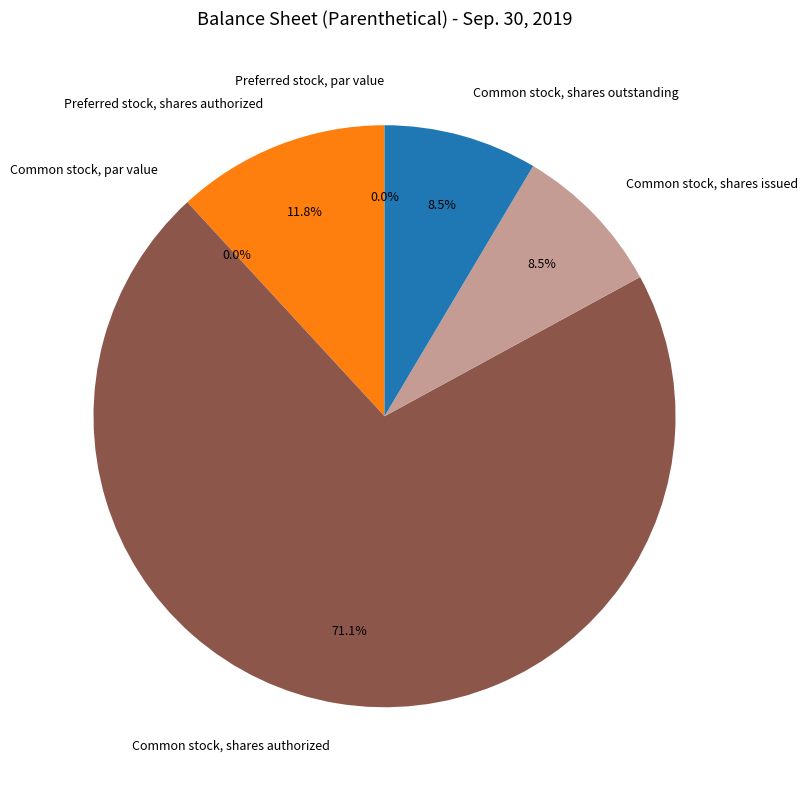

Is there any slice that represents more than half of the pie?

Yes